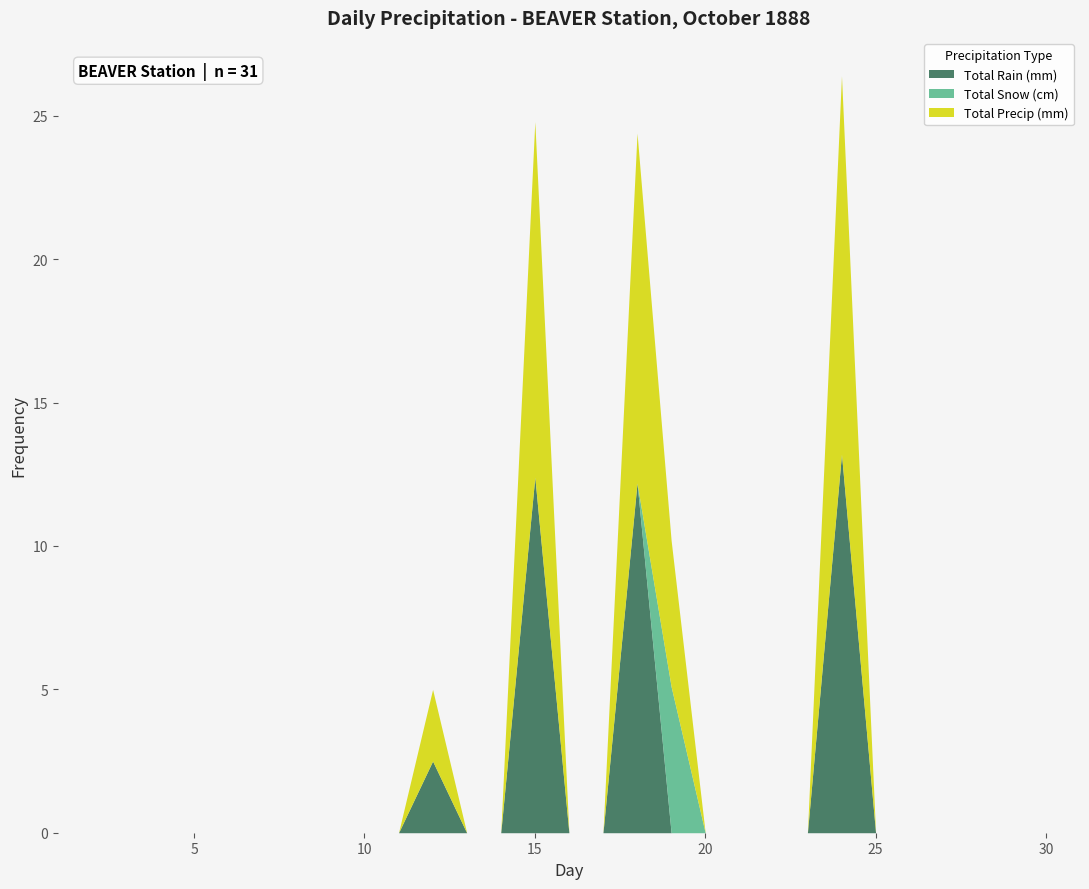

What are all the series names shown in the legend?

Total Rain (mm), Total Snow (cm), Total Precip (mm)